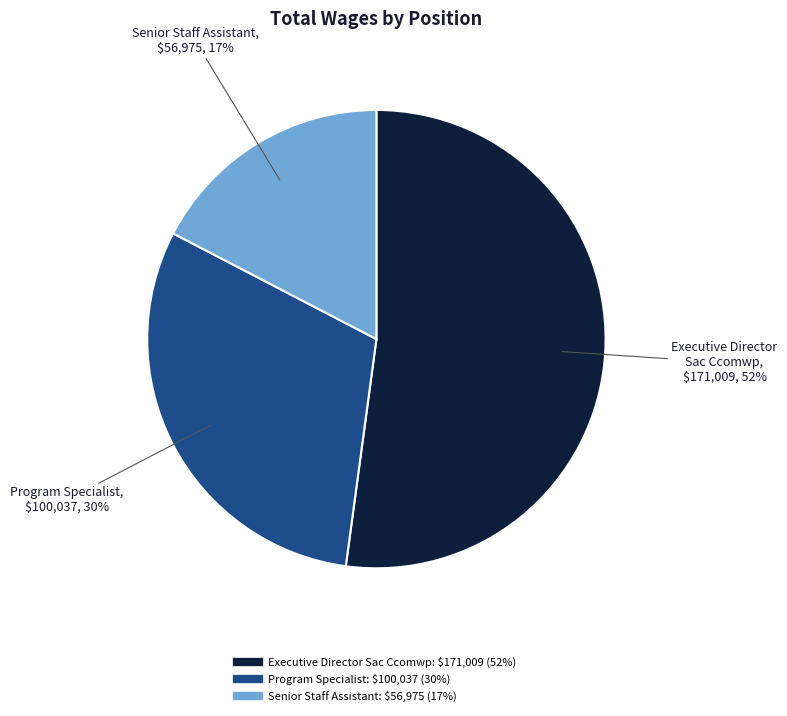

To the nearest percent, what is the difference between the Executive Director Sac Ccomwp and Program Specialist slice percentages?

22%